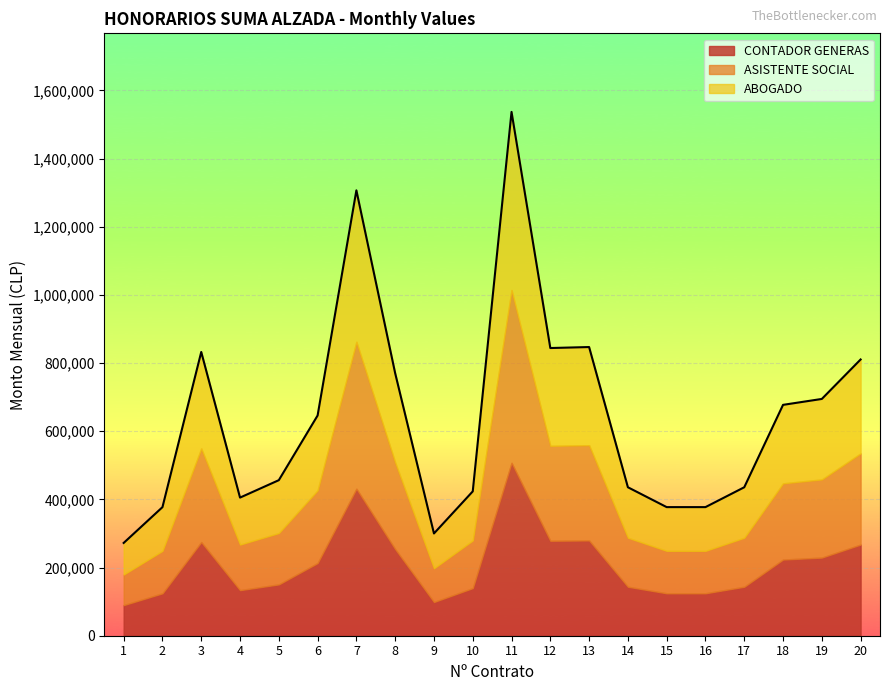

Which series has the largest range (max minus min)?

CONTADOR GENERAS